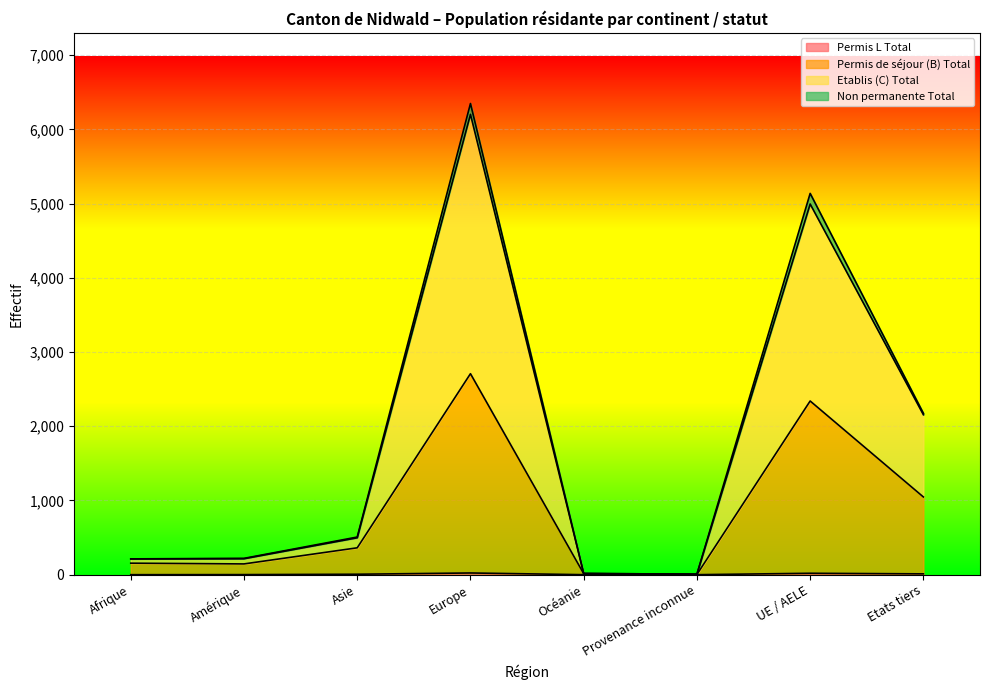

At which category is the sum across all series the highest?

Europe